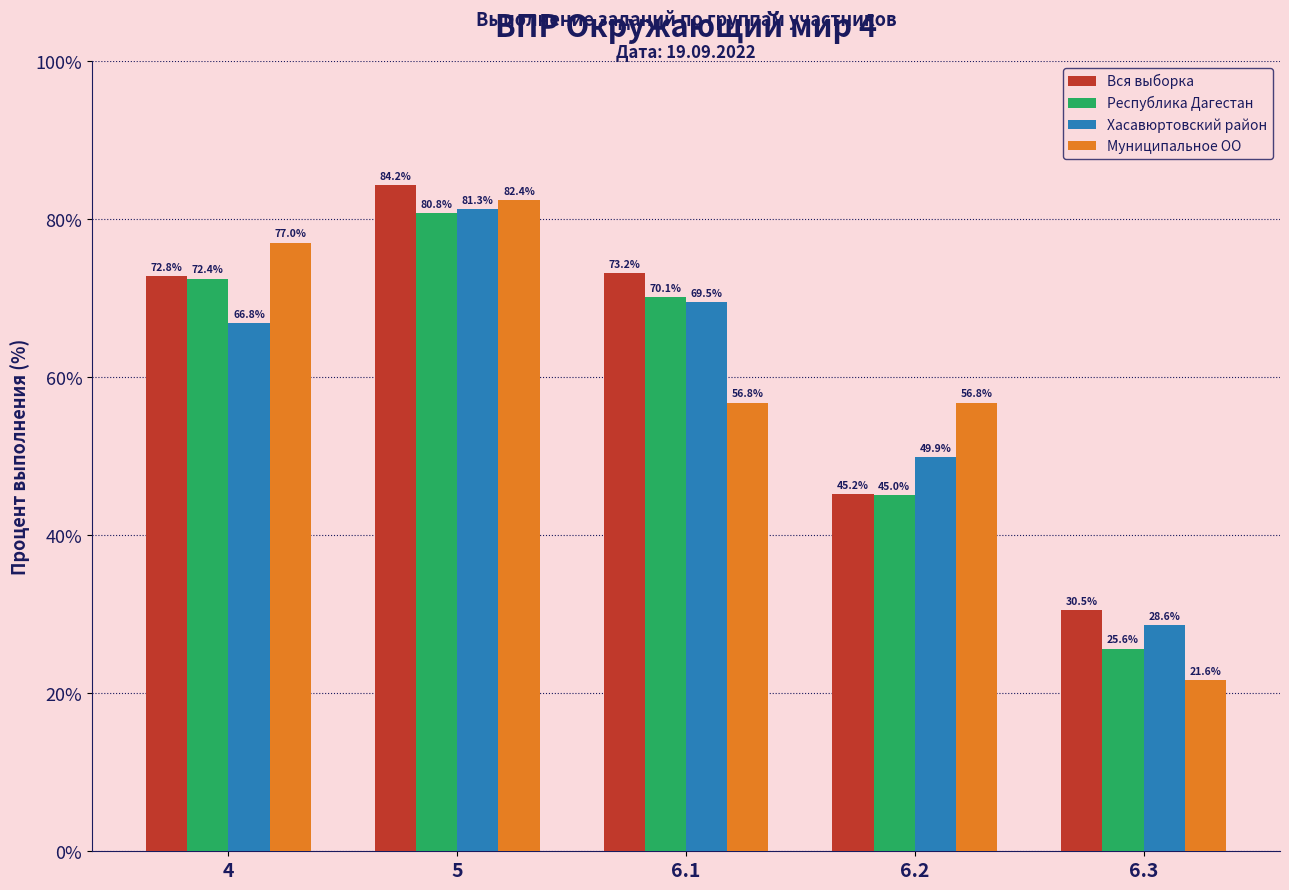

What is the minimum value shown in the chart?

21.6